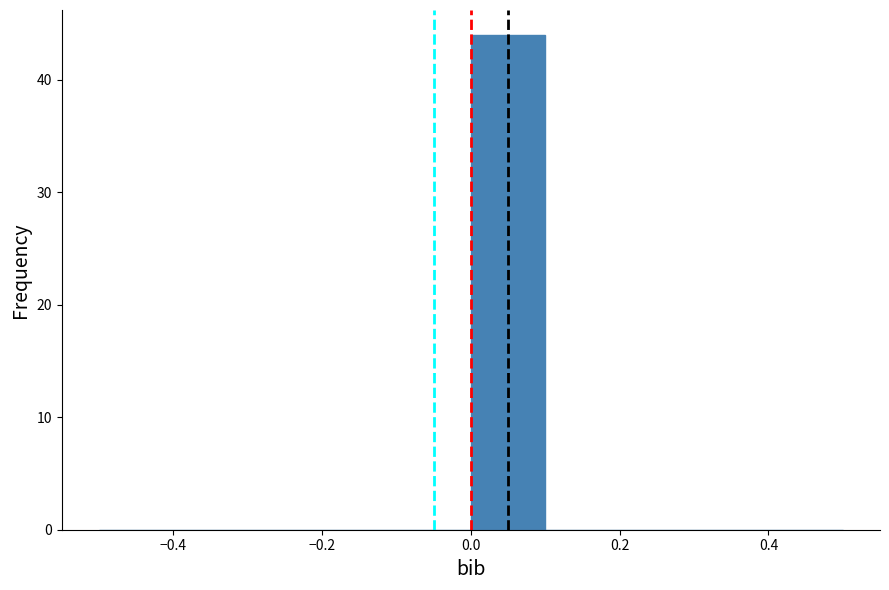

Which range on the x-axis has the tallest bar?

0.0 to 0.1